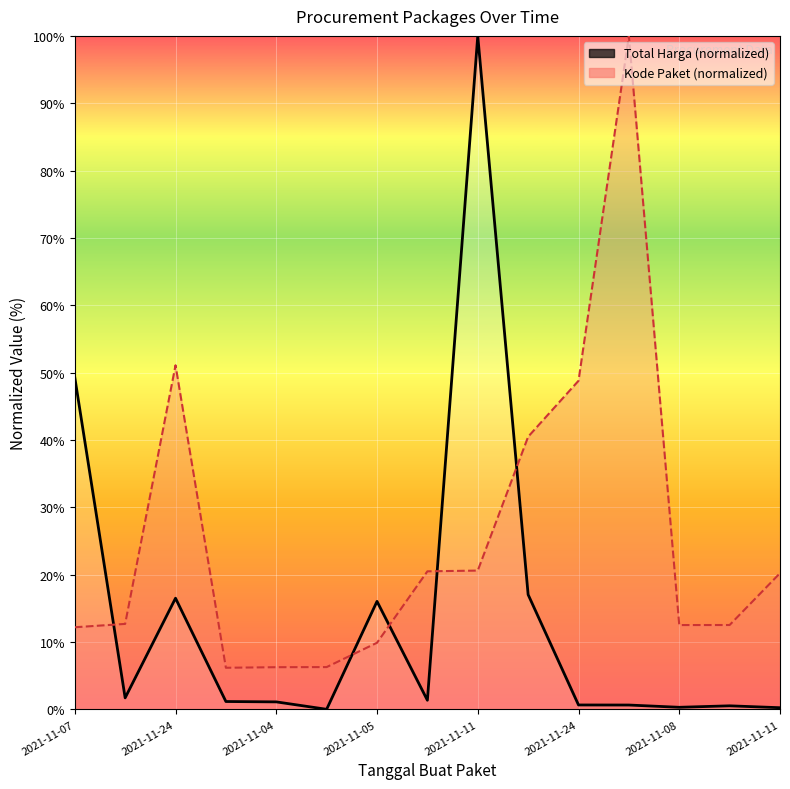

True or false: Kode Paket and Total Harga intersect in this chart.

True